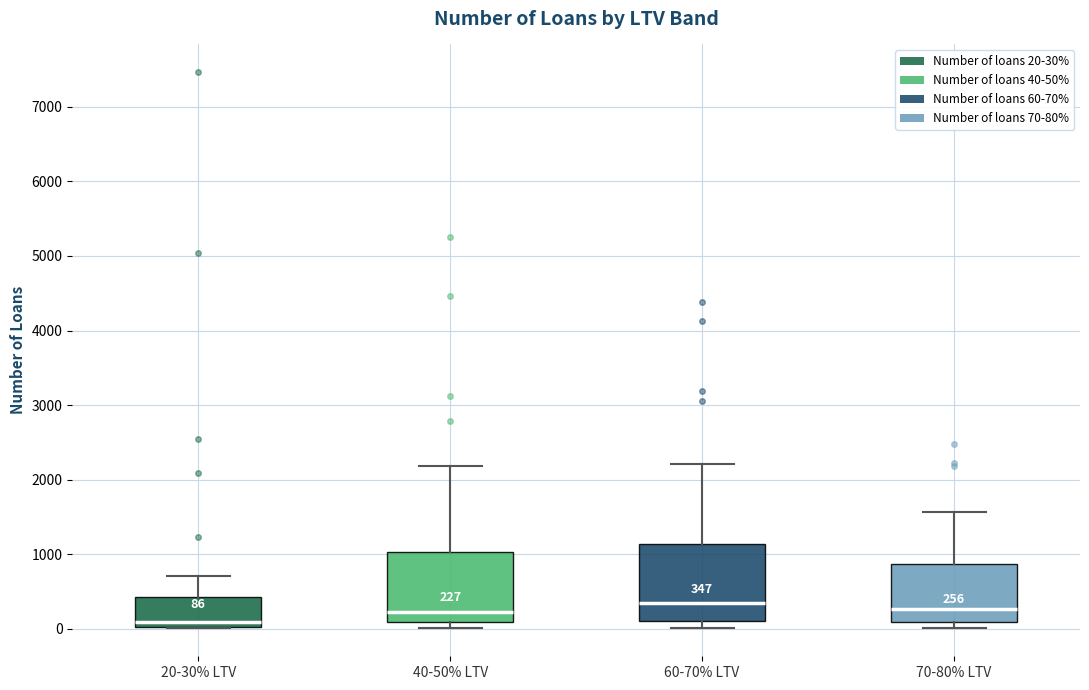

Which box has the lowest median line?

20-30% LTV